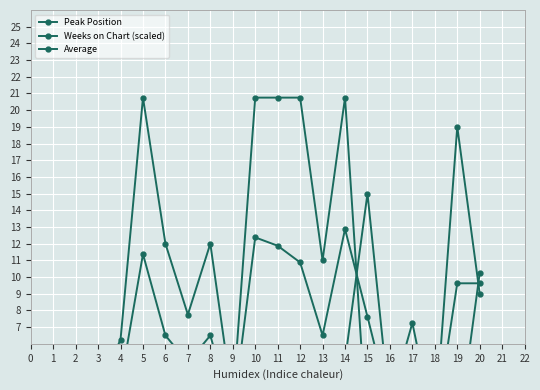

What are all the series names shown in the legend?

Peak Position, Weeks on Chart (scaled), Average